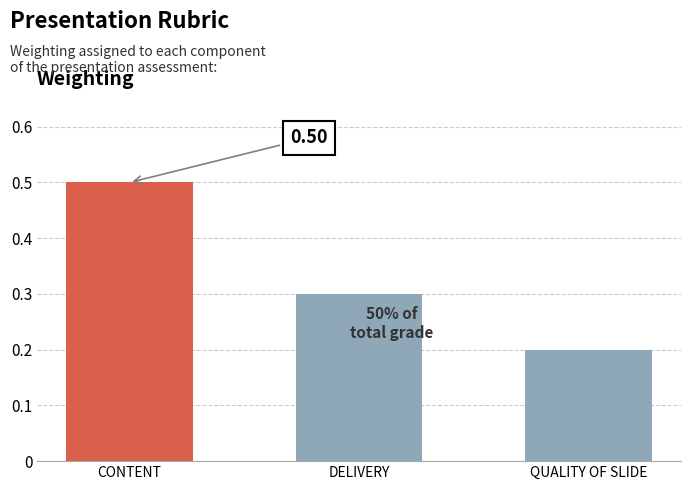

Are the bars grouped side by side (vs. stacked)?

No